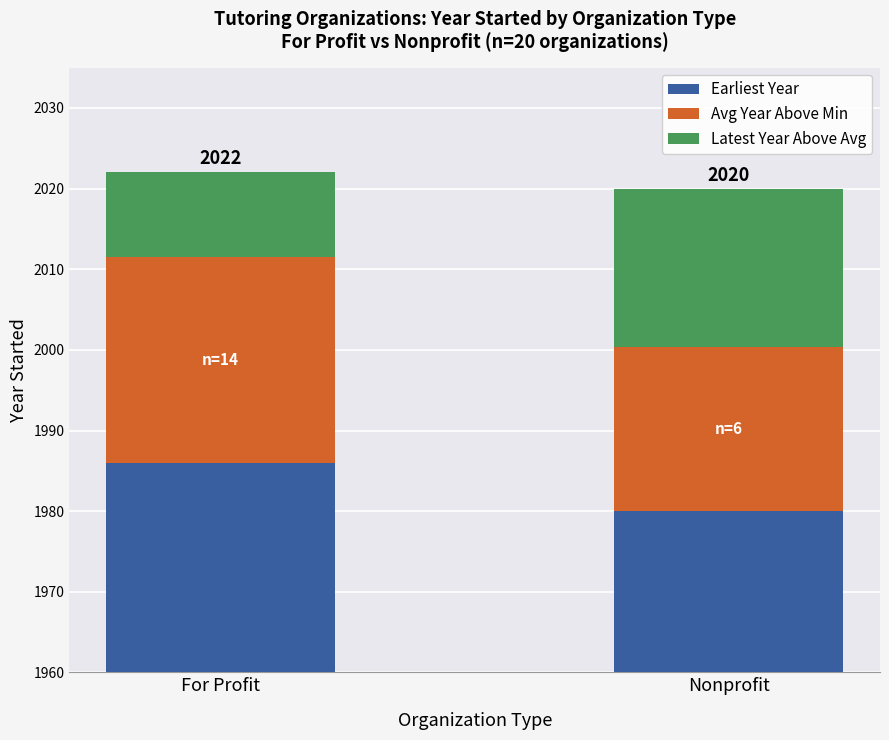

What is the maximum value for Earliest Year?

1986.0